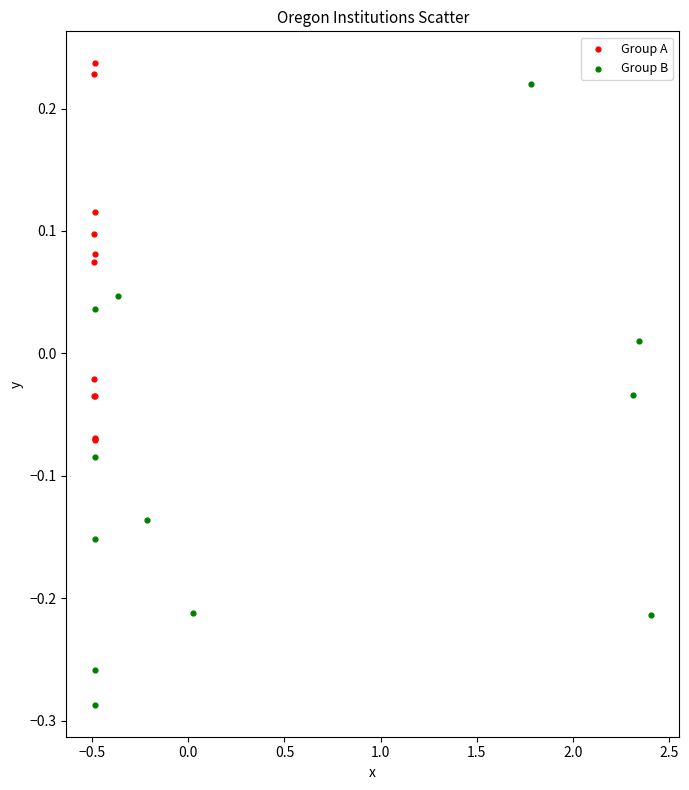

Which series reaches the minimum Y coordinate?

Group B